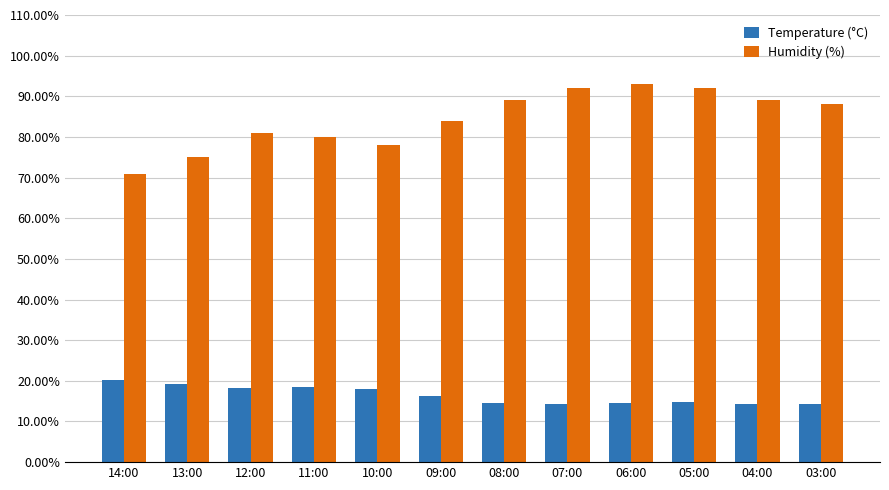

What is the lowest value of the Temperature (°C) series?

14.3